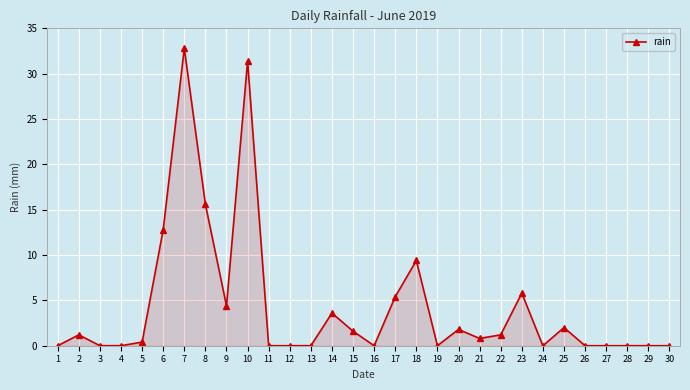

The chart shows a value of 1.6 at 15. True or false?

True